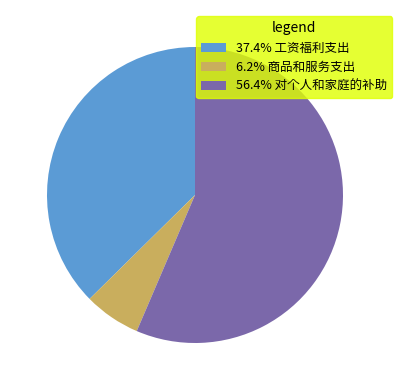

What is the ratio of the value at 37.4% 工资福利支出 to the value at 6.2% 商品和服务支出?

6.1